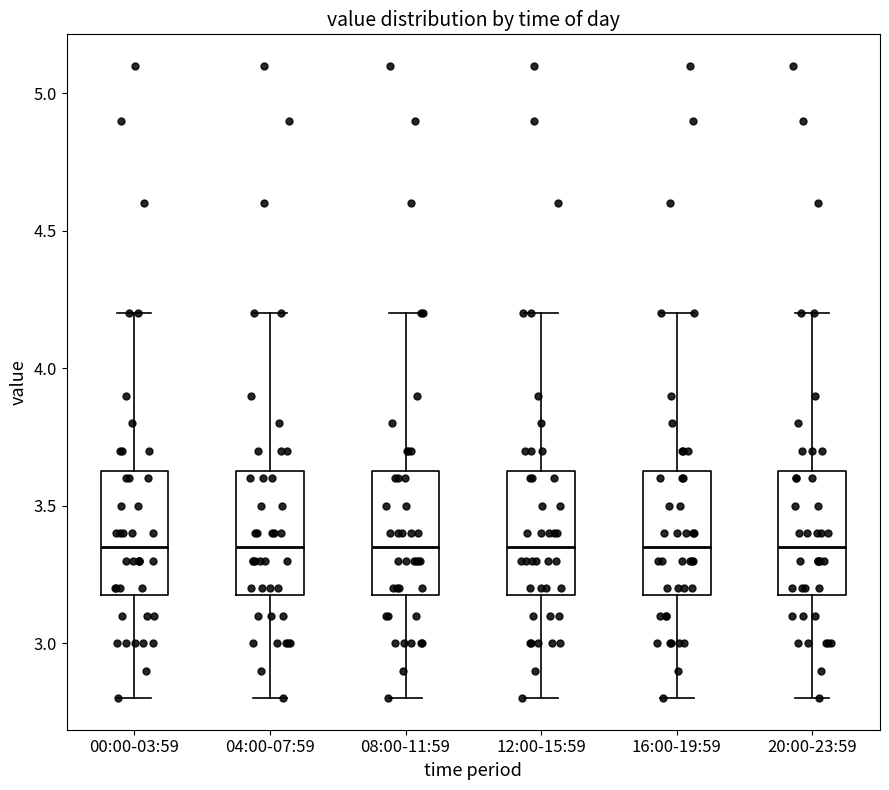

Where does the upper whisker of the box for 16:00-19:59 end on the y-axis? The values are not printed on the chart, so give them approximately, as read against the axis.

4.20